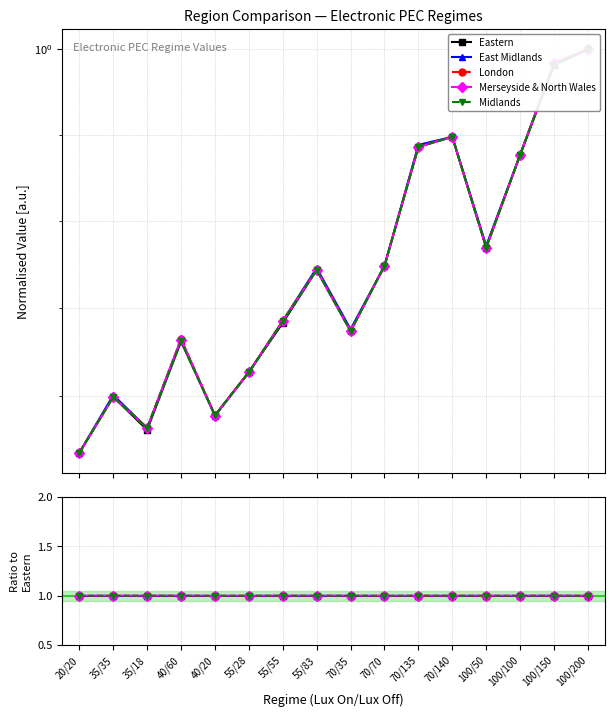

True or false: Merseyside & North Wales has more than 1 points higher than both neighbors.

True